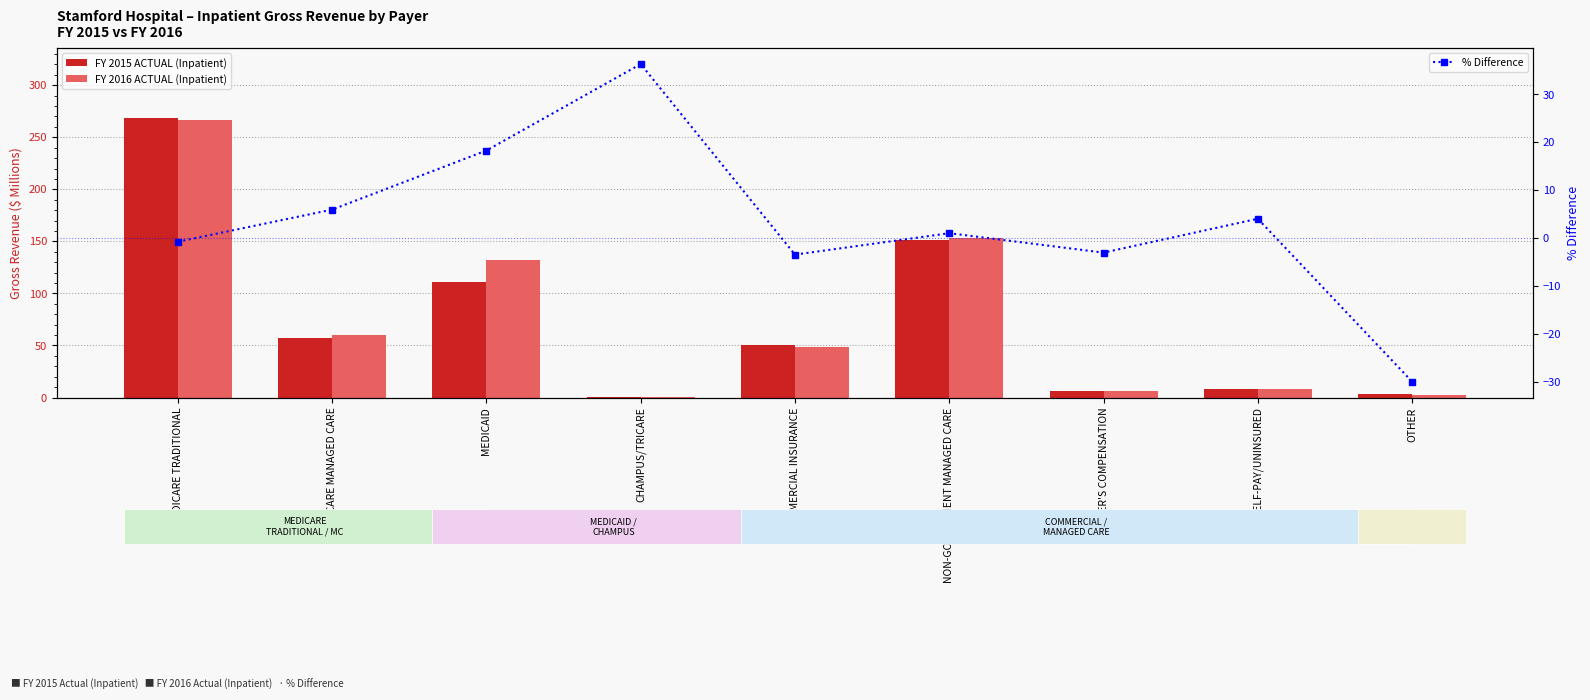

At which category does the chart reach its peak across all series?

MEDICARE TRADITIONAL